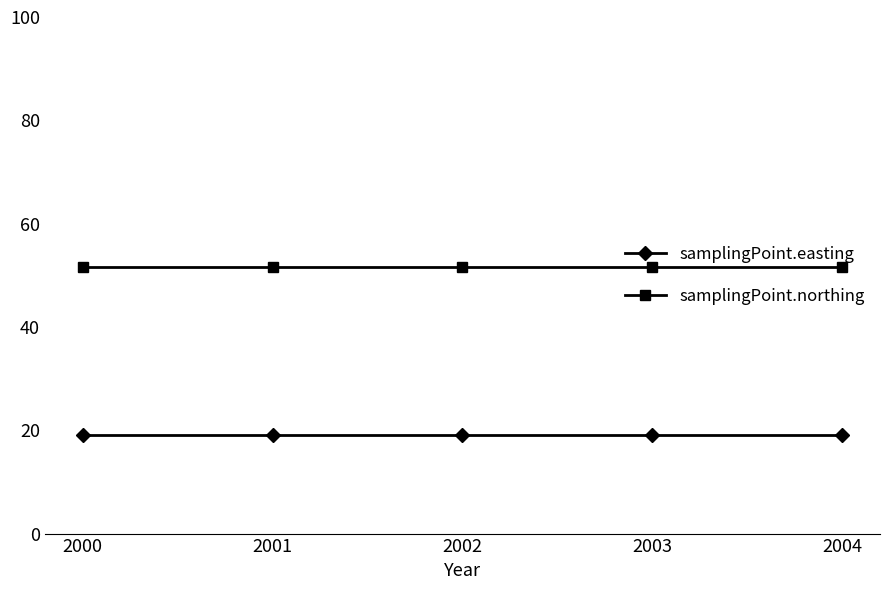

Rank the series by their maximum value, from highest to lowest.

samplingPoint.northing, samplingPoint.easting